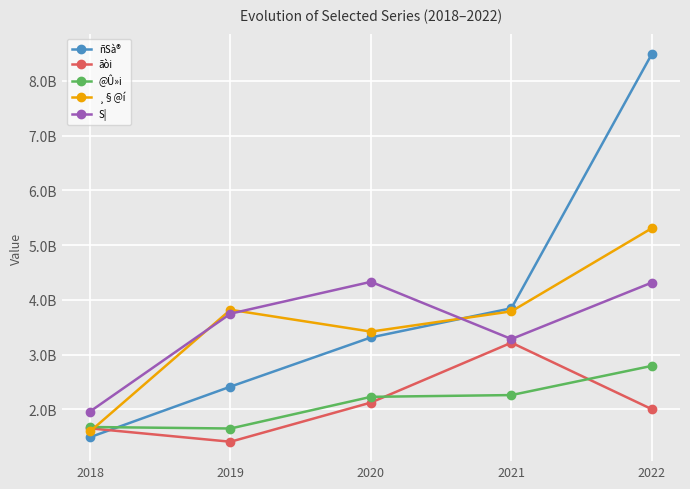

Does the chart have visible grid lines?

Yes